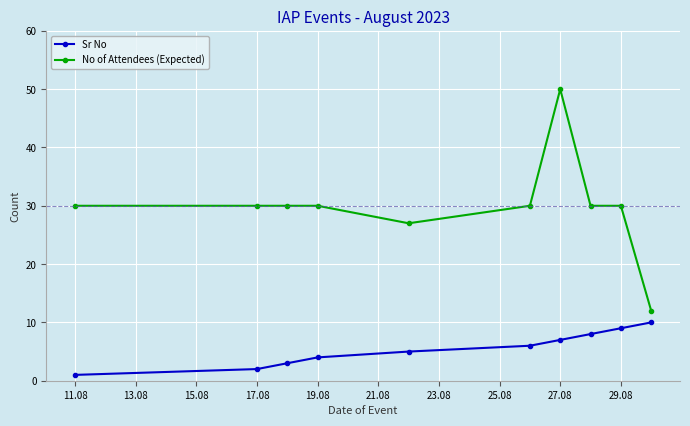

What are all the series names shown in the legend?

Sr No, No of Attendees (Expected)